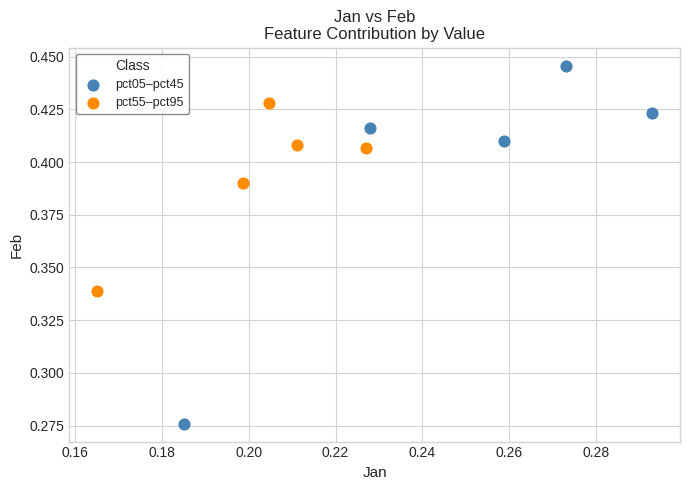

Which series reaches the minimum Y coordinate?

pct05–pct45